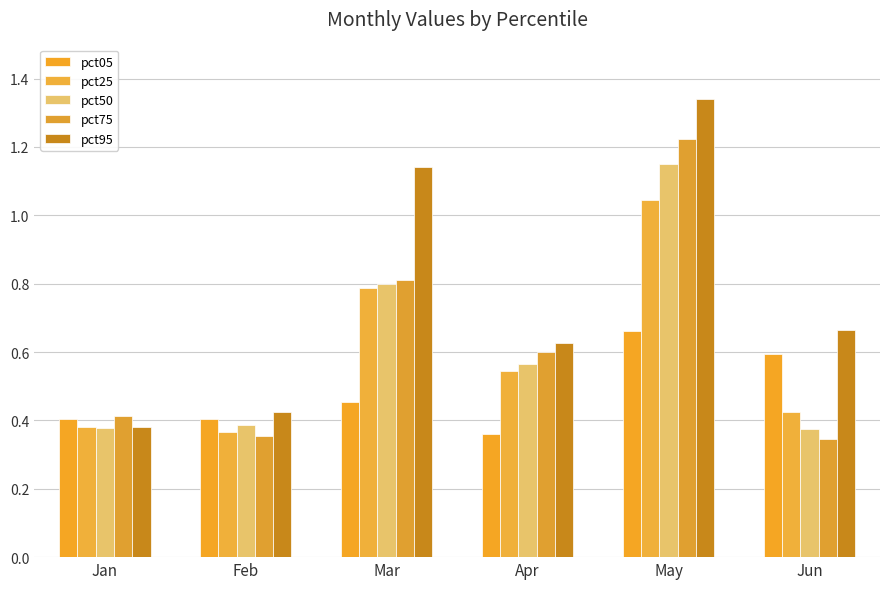

Count the number of categories in the chart.

6